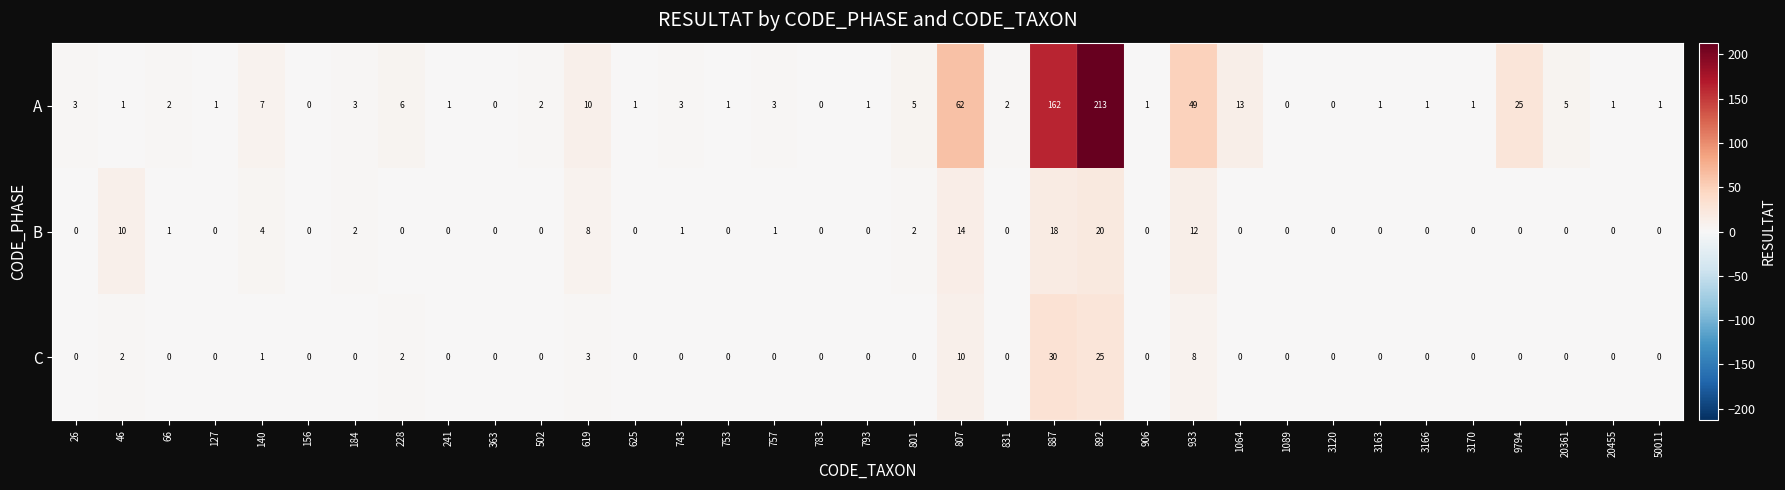

What is the difference between the second highest and minimum values in the A series?

162